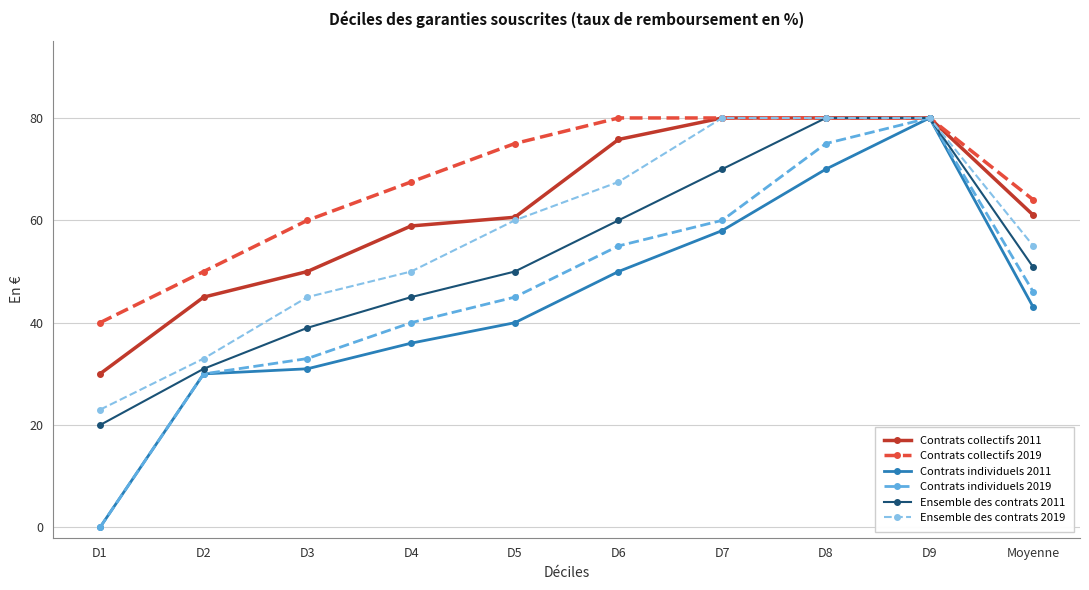

What is the maximum value for Ensemble des contrats 2019?

80.0